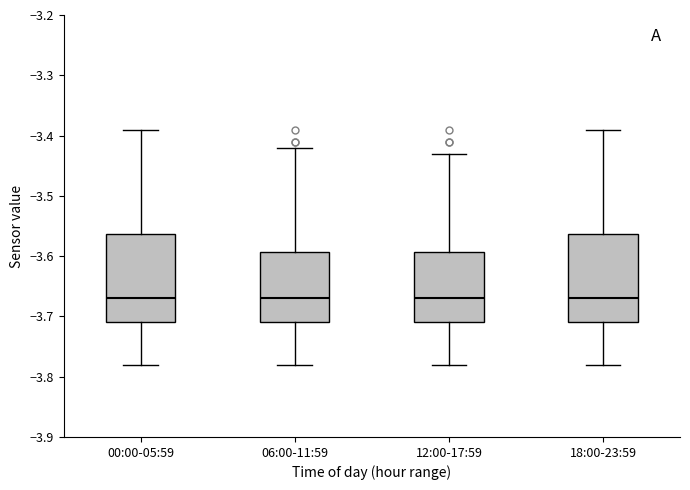

Reading left to right, read every box against the y-axis: the position of its median line, the range the box covers, and the ends of its whiskers. The values are not printed on the chart, so give them approximately, as read against the axis.

00:00-05:59: median -3.67, box -3.71 to -3.56, whiskers -3.78 to -3.39
06:00-11:59: median -3.67, box -3.71 to -3.59, whiskers -3.78 to -3.42
12:00-17:59: median -3.67, box -3.71 to -3.59, whiskers -3.78 to -3.43
18:00-23:59: median -3.67, box -3.71 to -3.56, whiskers -3.78 to -3.39